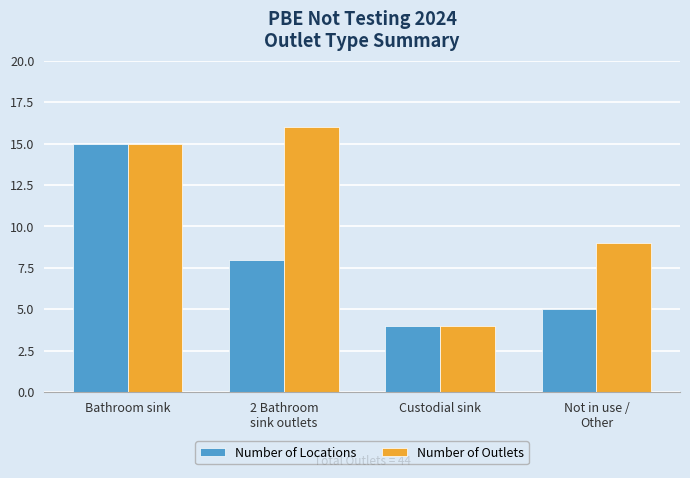

At which category is the sum across all series the highest?

Bathroom sink